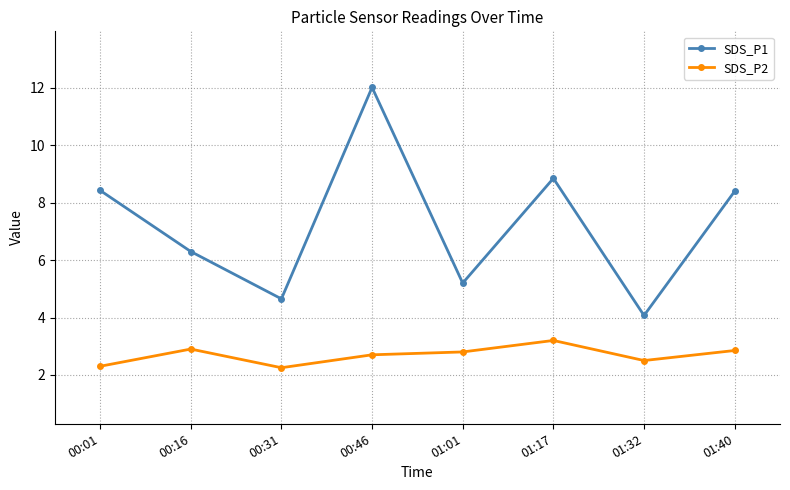

What is the average value of the SDS_P2 series?

2.7